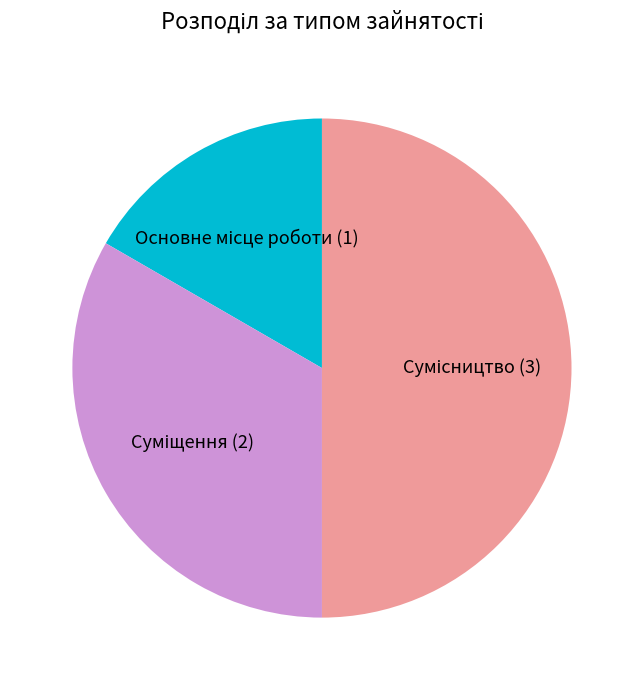

True or false: Суміщення accounts for 33% of the total.

True